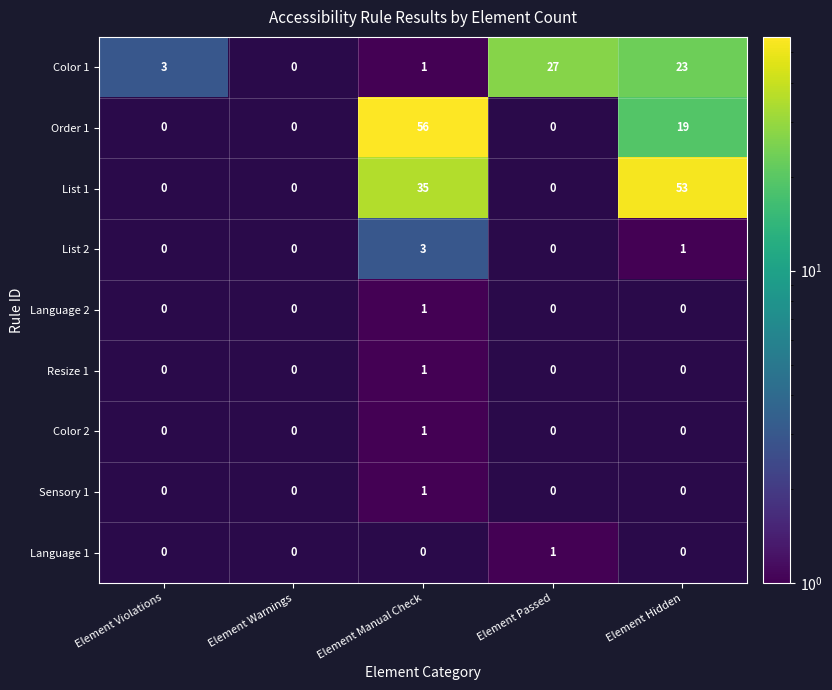

The value of List 1 at Element Hidden is 16. True or false?

False